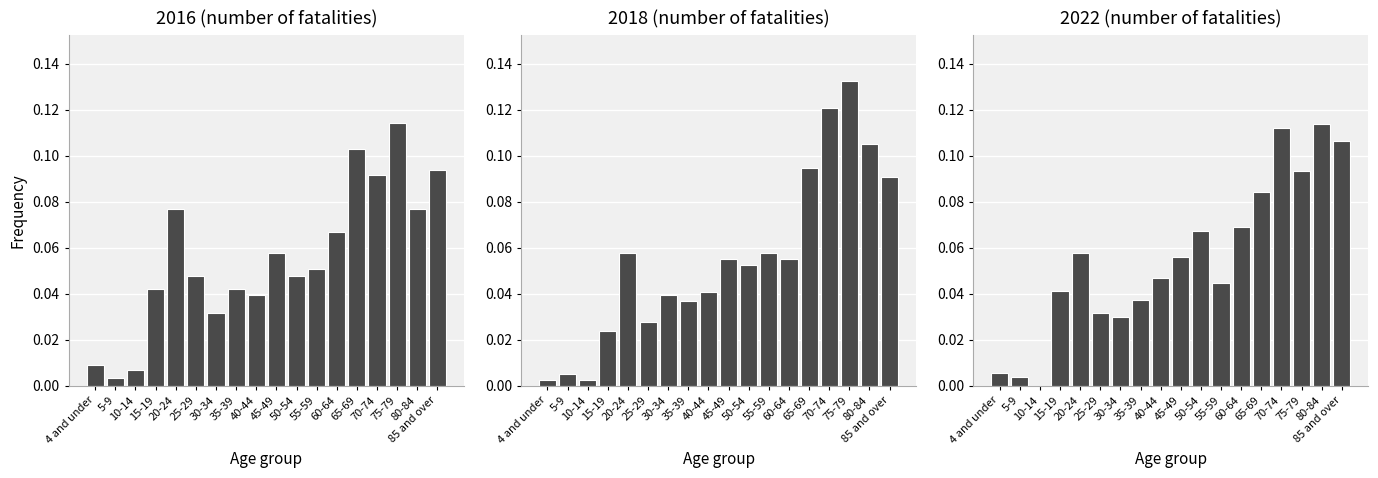

Are the bars horizontal?

No